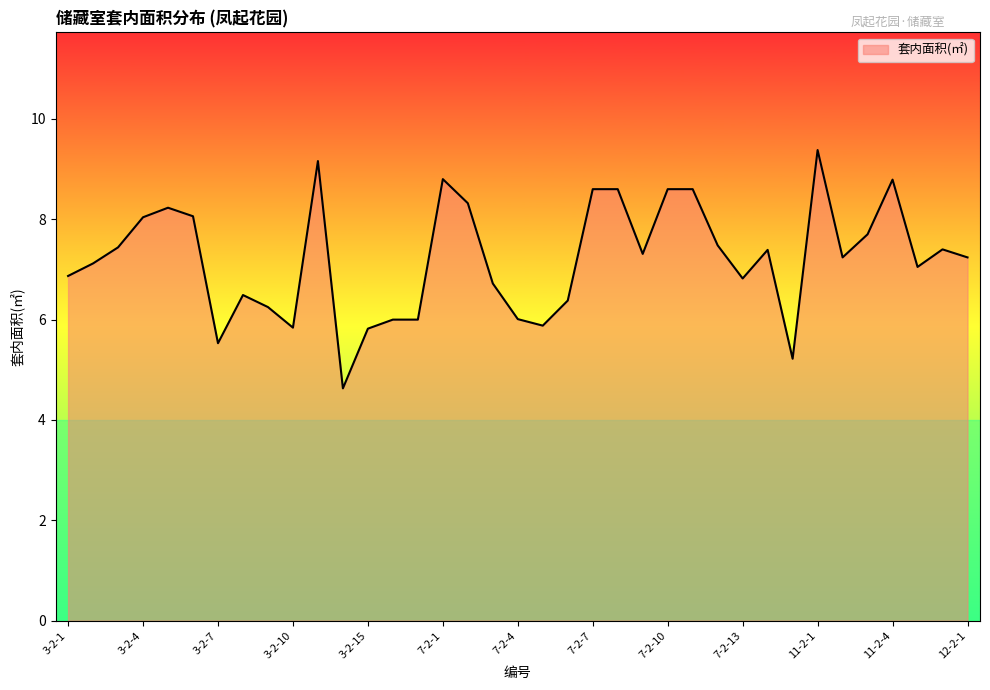

What is the greatest value displayed?

9.4